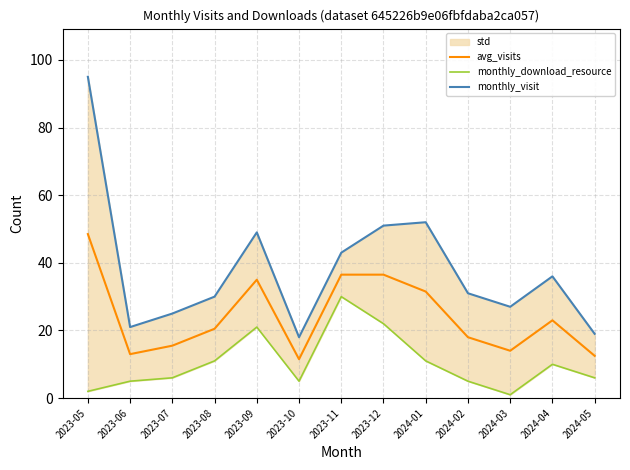

List the labels in order of avg_visits value, smallest first.

2023-10, 2024-05, 2023-06, 2024-03, 2023-07, 2024-02, 2023-08, 2024-04, 2024-01, 2023-09, 2023-11, 2023-12, 2023-05